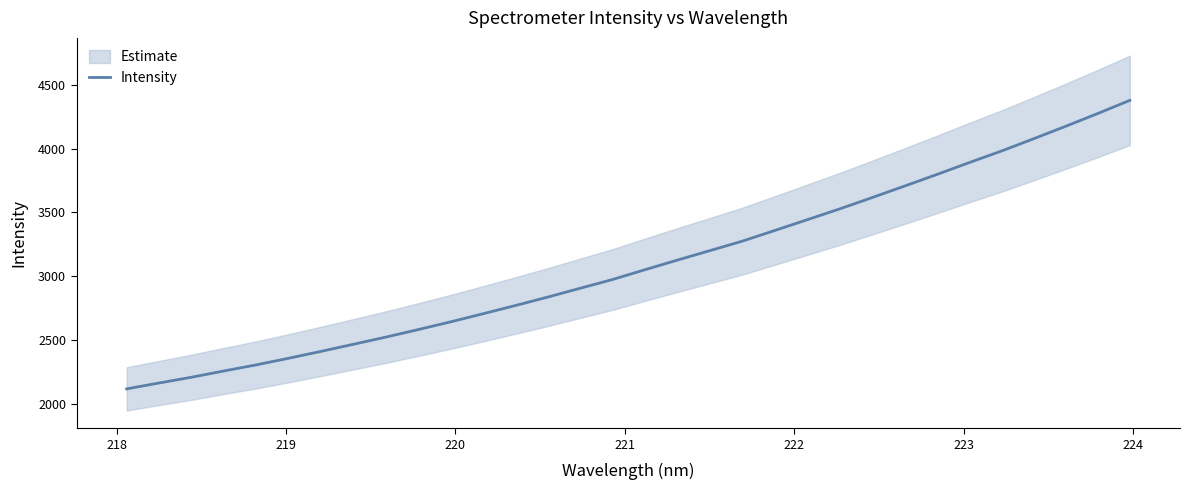

What is the minimum value shown in the chart?

2117.7